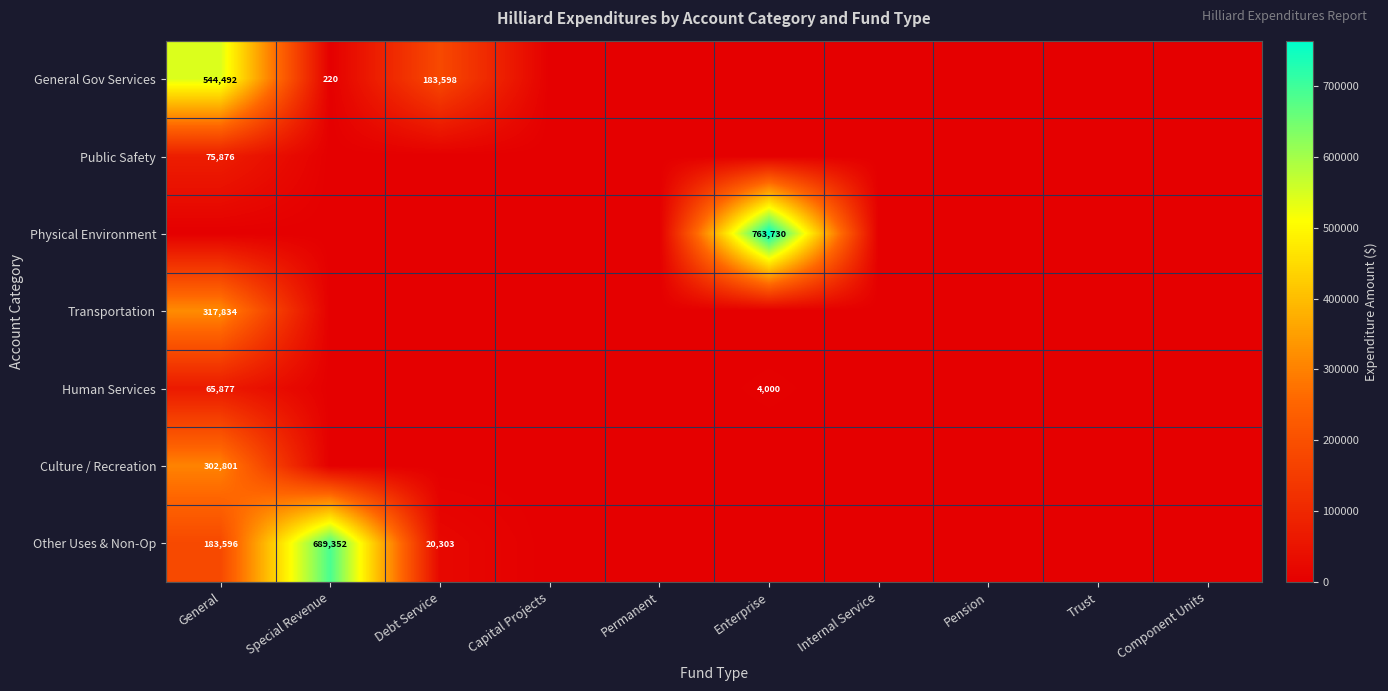

The General Gov Services series shows 183598 at Debt Service. True or false?

True